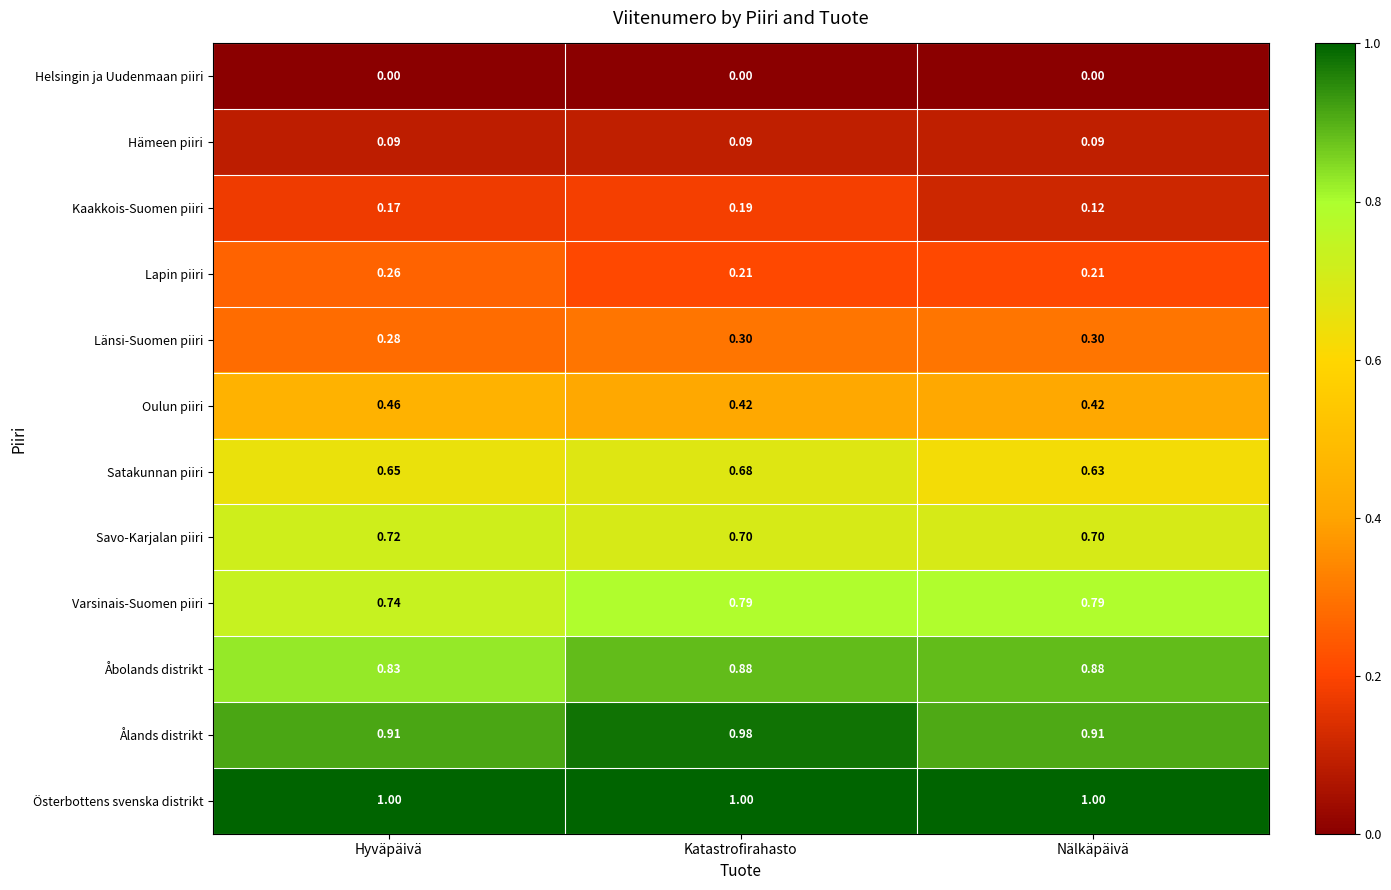

At which label does Oulun piiri reach its peak?

Hyväpäivä